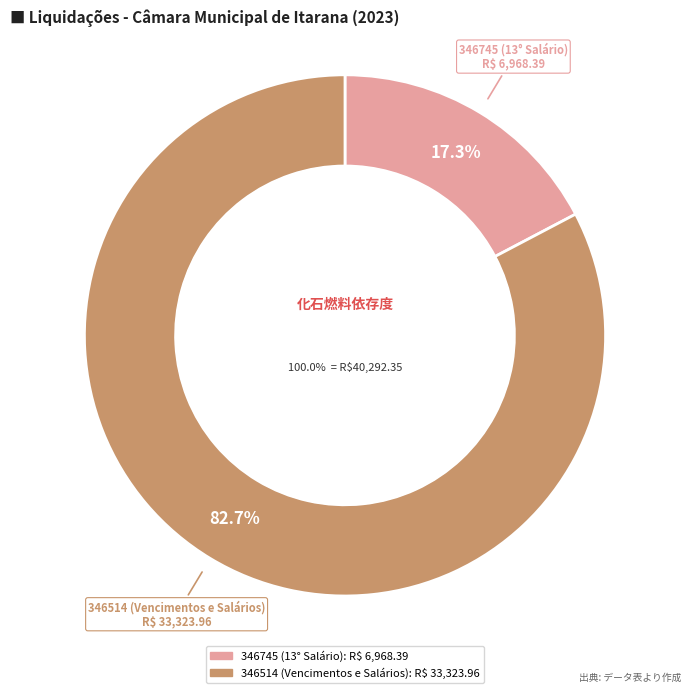

Between 346745 (13° Salário) and 346514 (Vencimentos e Salários), which is larger?

346514 (Vencimentos e Salários)